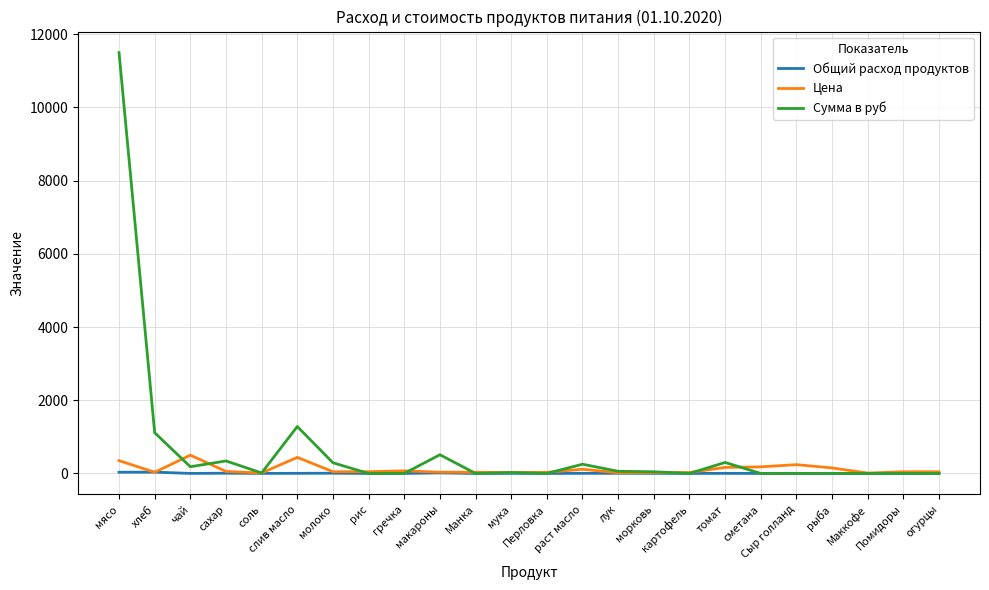

True or false: Сумма в руб has more than 2 interior local peaks.

True